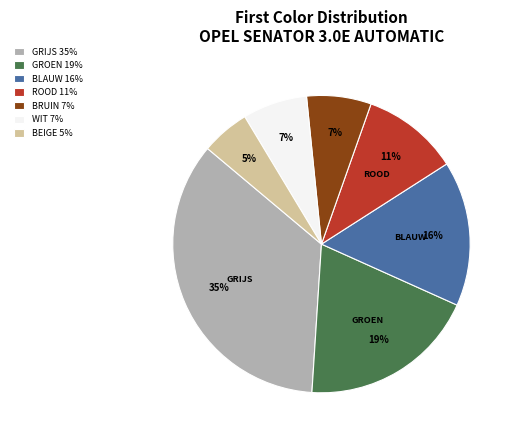

How many slices are in this pie chart?

7